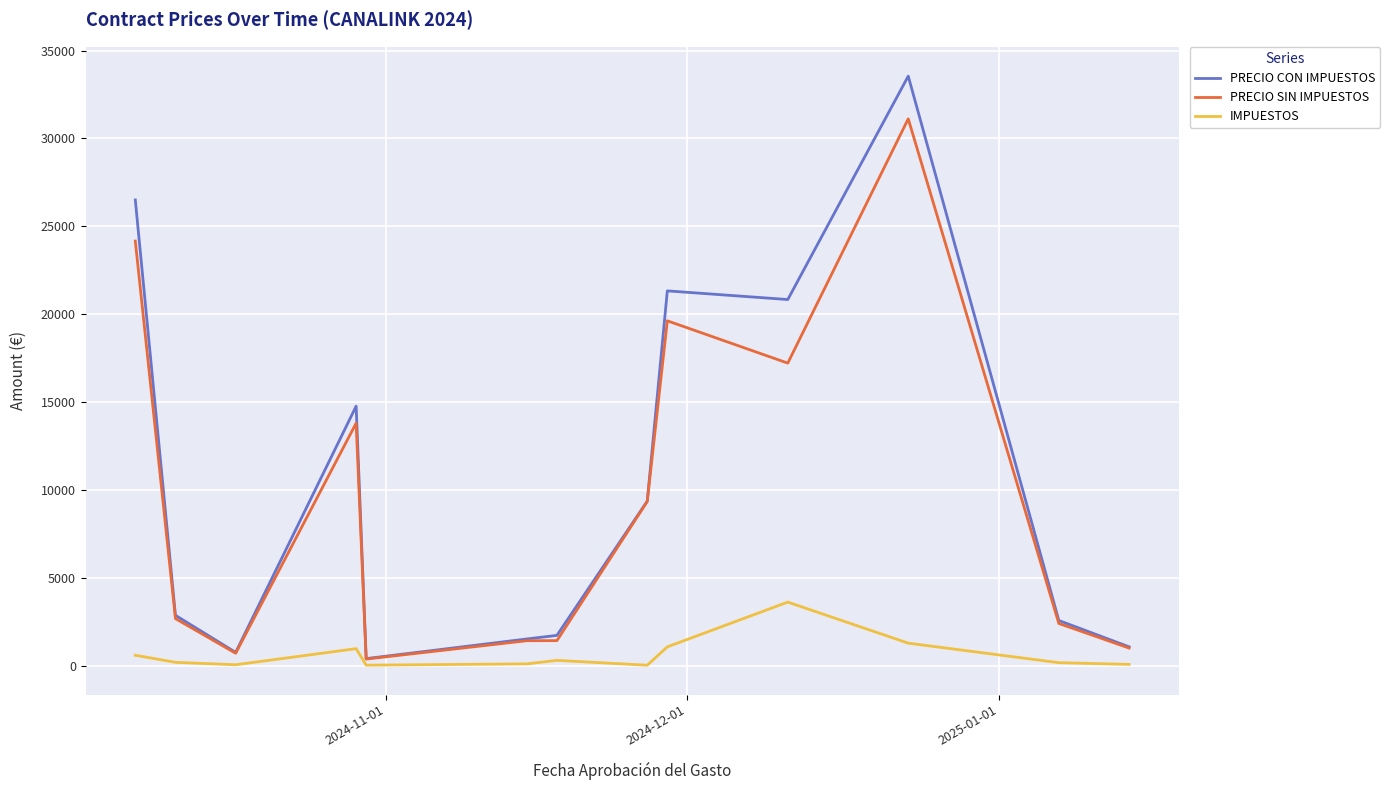

List the series in order of their peak value, highest first.

PRECIO CON IMPUESTOS, PRECIO SIN IMPUESTOS, IMPUESTOS